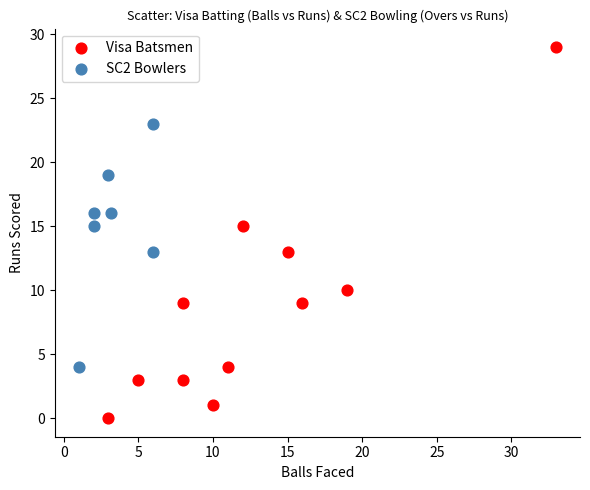

Which series reaches the minimum Y coordinate?

Visa Batsmen